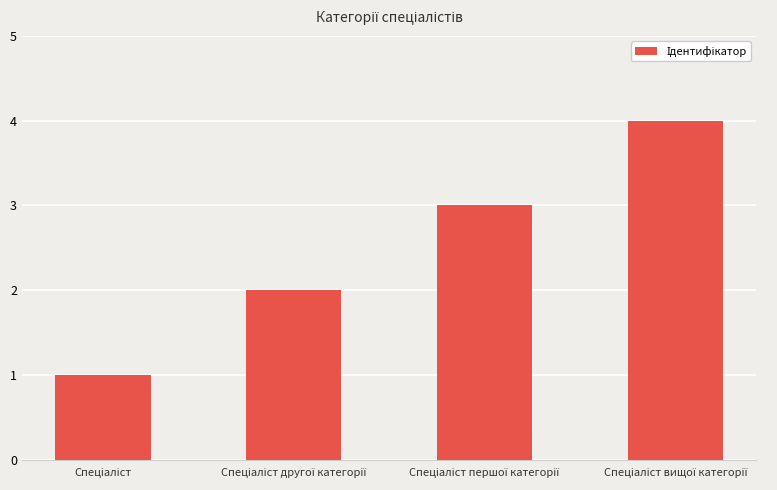

What is the difference between the maximum and minimum values?

3